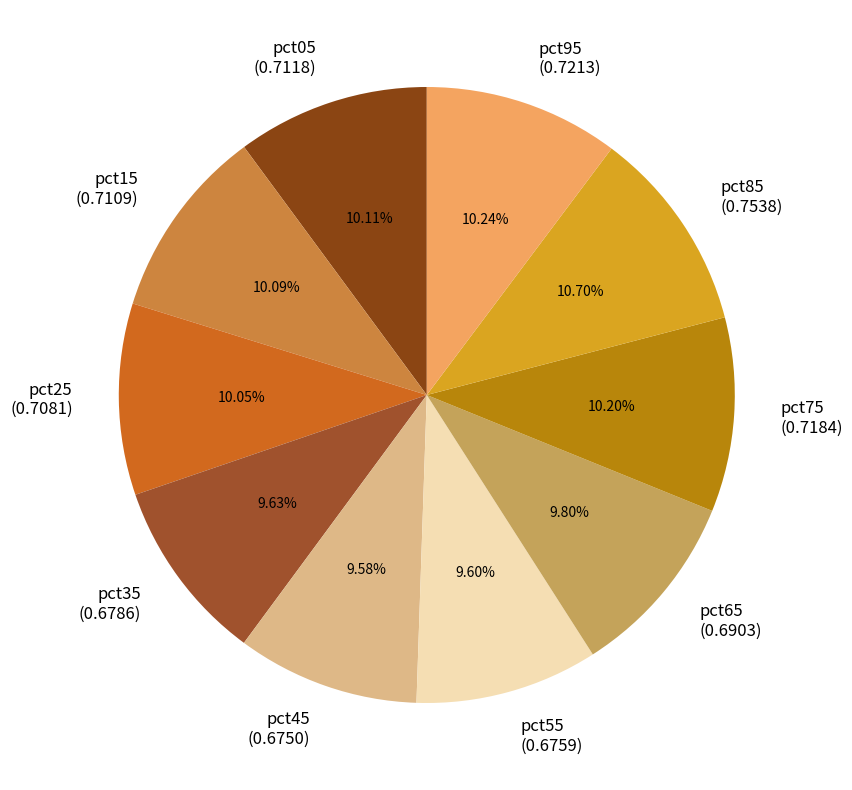

What percentage is NOT represented by pct65?

90.2%